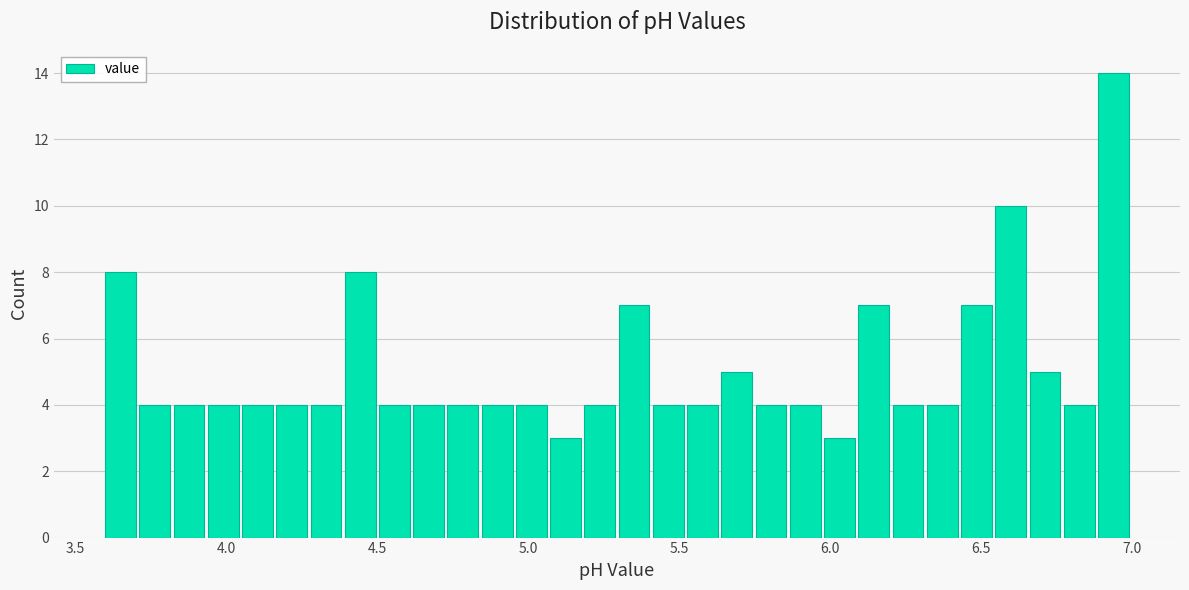

Read against the x-axis, roughly where is the centre of the tallest bar?

6.95